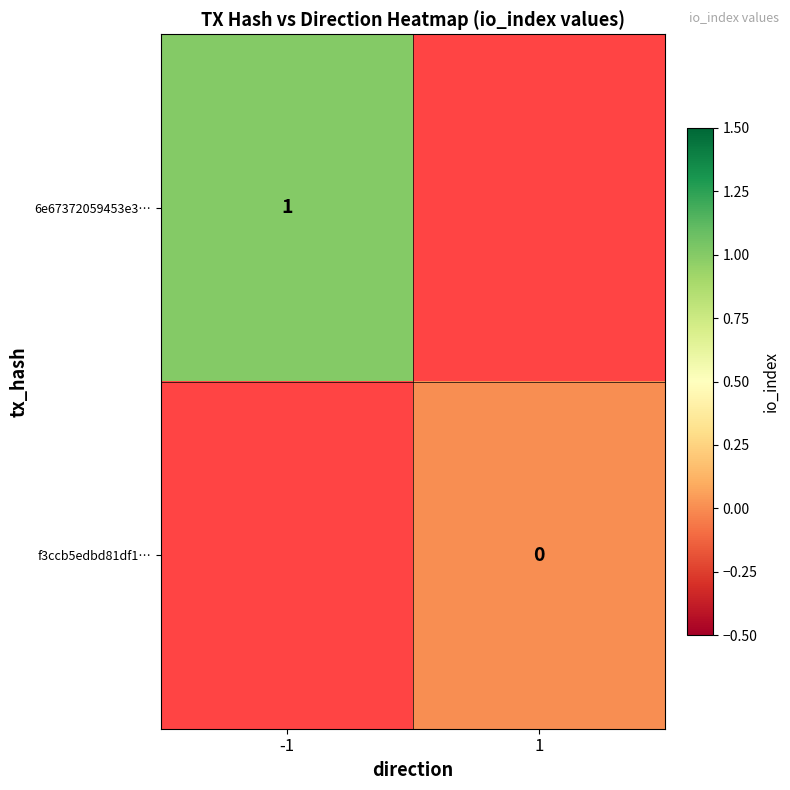

True or false: 6e67372059453e3… has a value of 1 at -1.

True